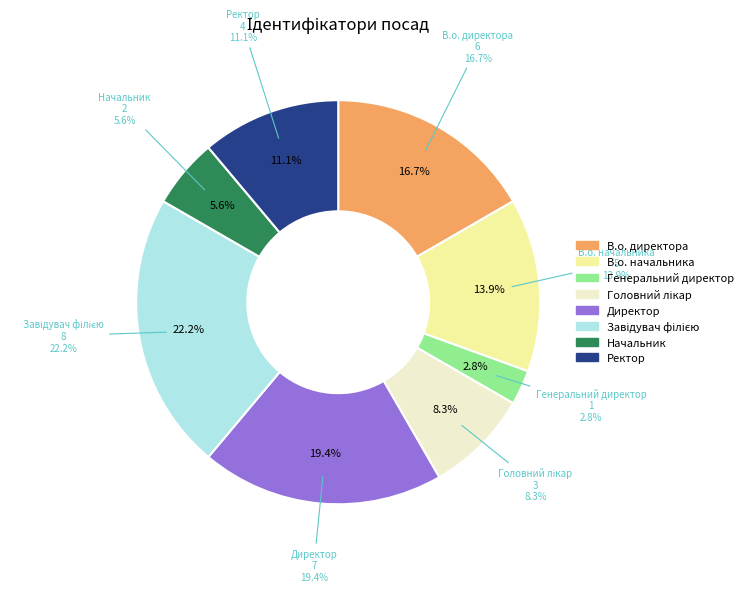

Between Ректор and В.о. директора, which is larger?

В.о. директора